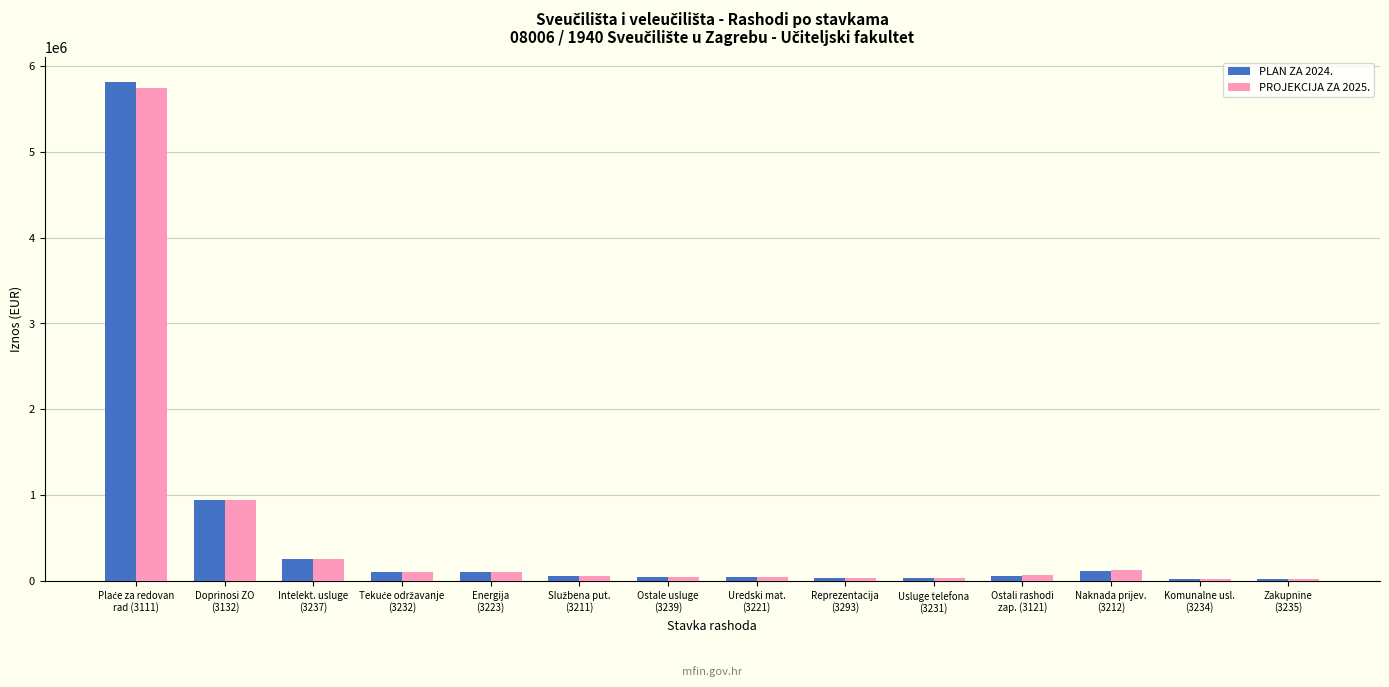

The PROJEKCIJA ZA 2025. series shows 938433 at Doprinosi ZO
(3132). True or false?

True